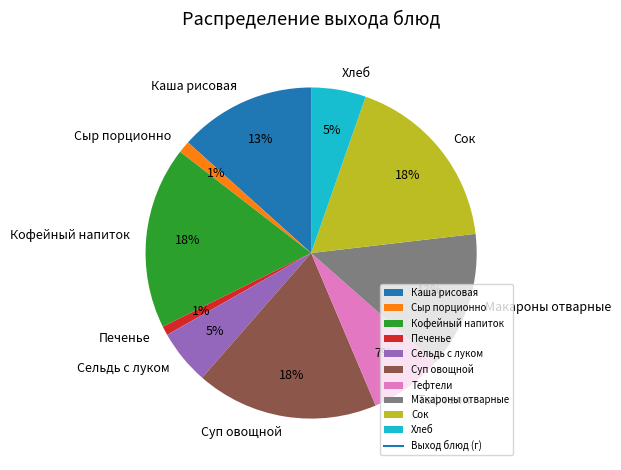

The Хлеб slice represents 5% of the pie. True or false?

True